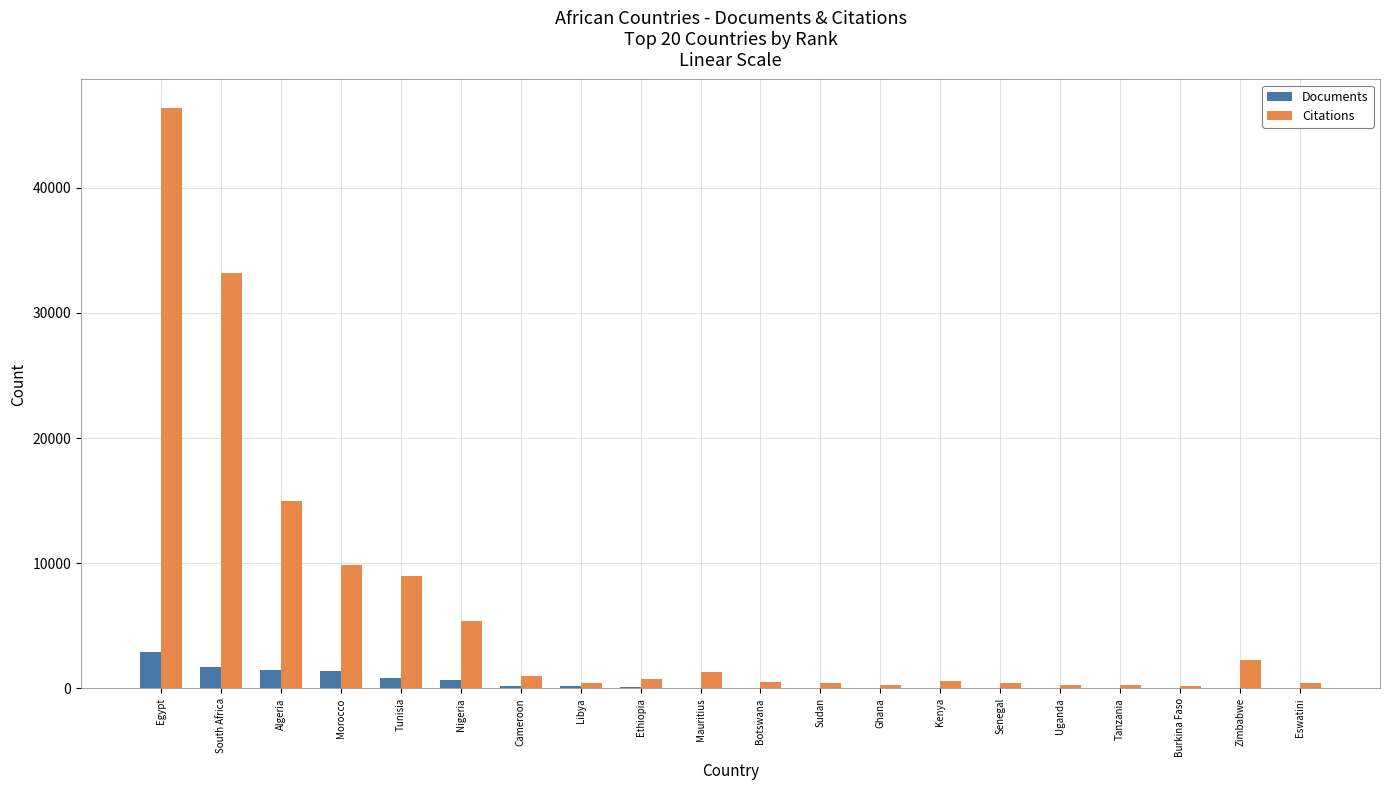

Which series has the largest total across all categories?

Citations